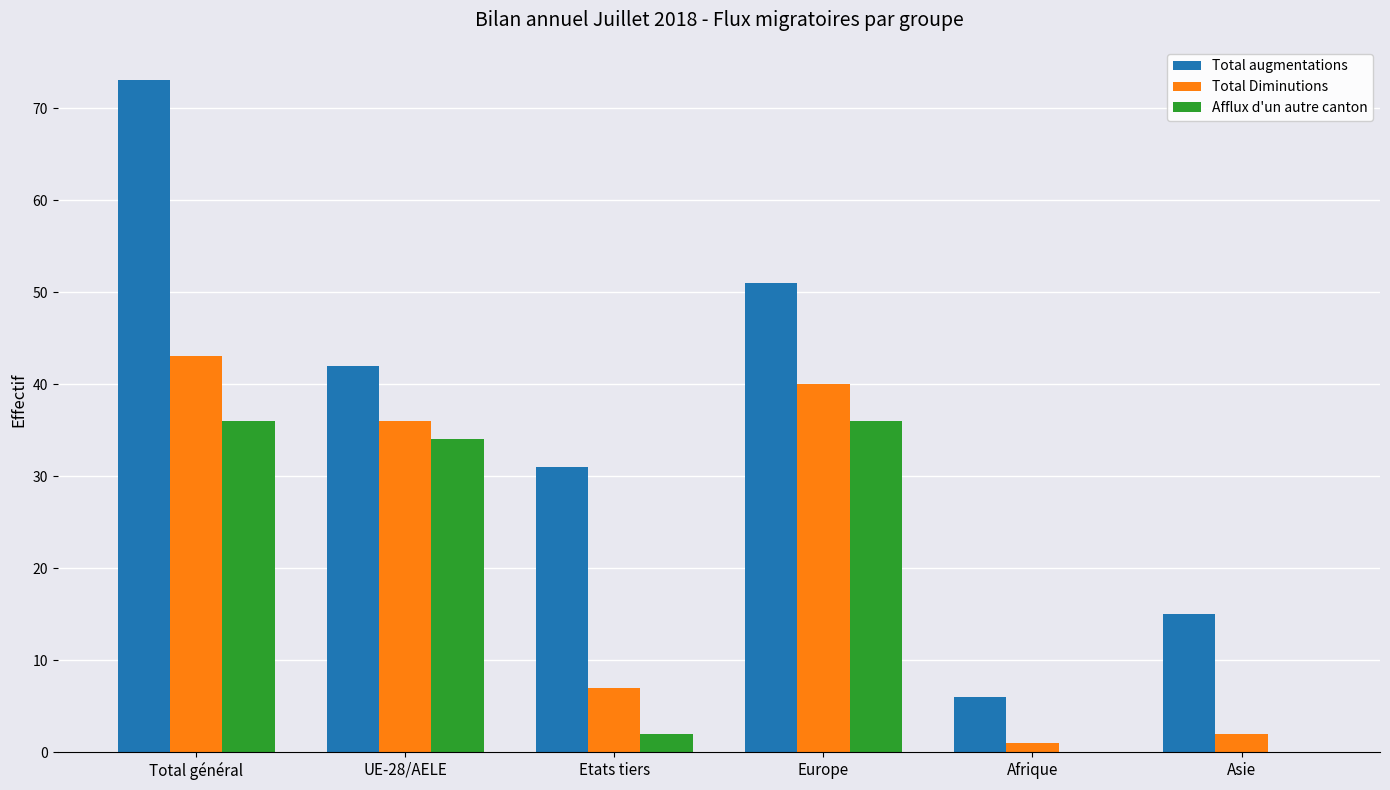

Reading left to right, list all the values displayed in this chart.

Total augmentations: 73	42	31	51	6	15
Total Diminutions: 43	36	7	40	1	2
Afflux d'un autre canton: 36	34	2	36	0	0